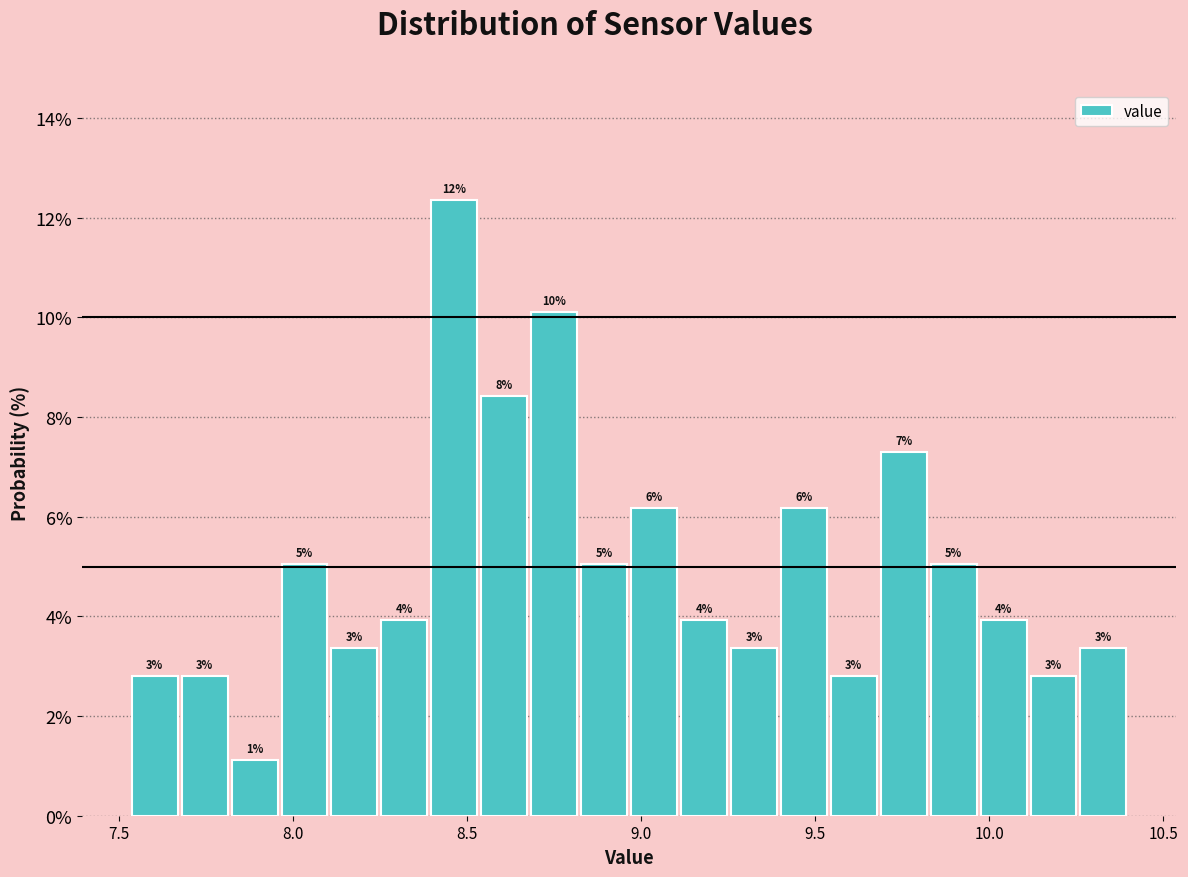

Around what value on the x-axis is the tallest bar? Give the approximate position of its centre, as read against the axis.

8.45